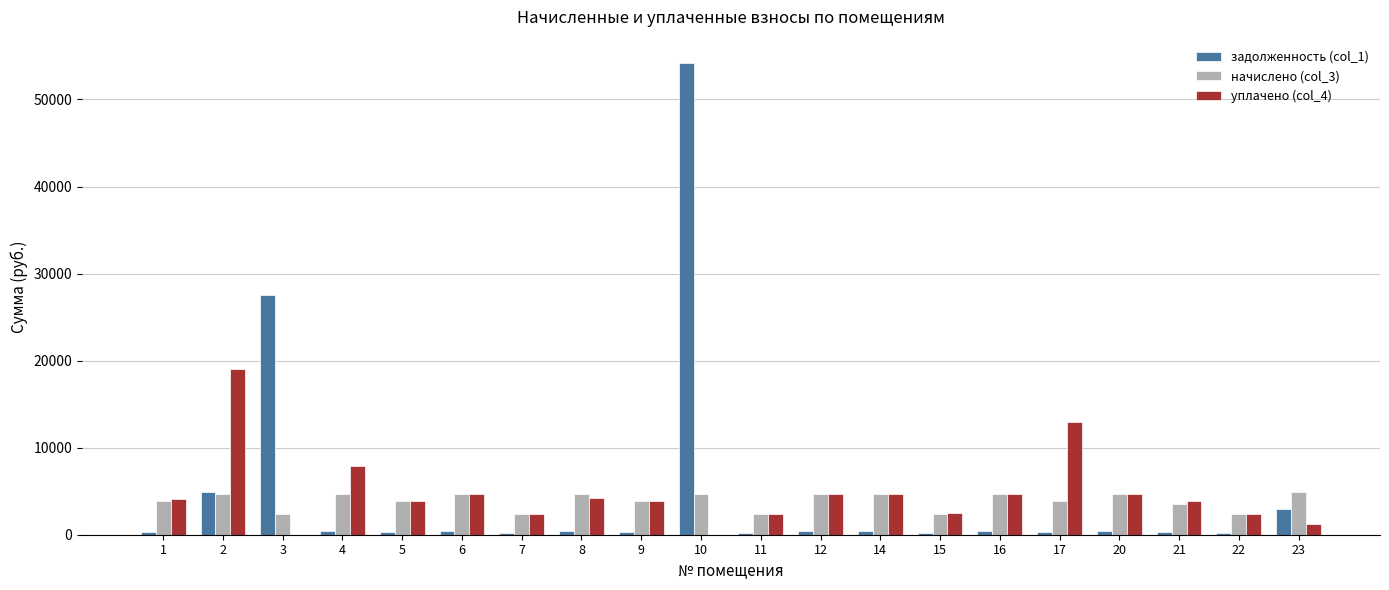

What is the sum of the задолженность (col_1) values at 8 and 22?

590.8